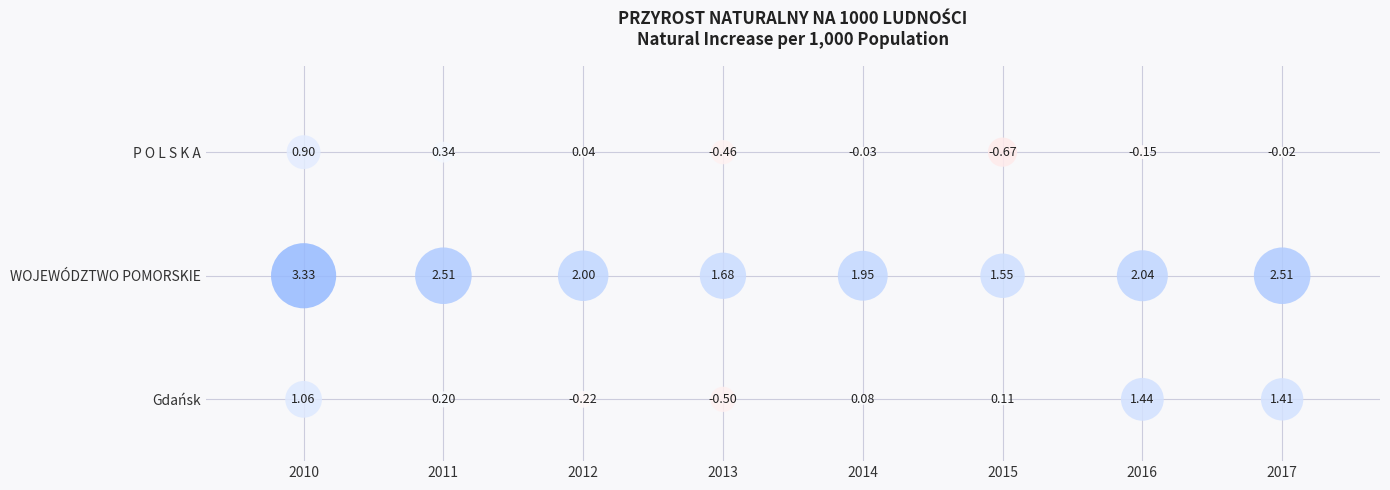

What is the highest value of the P O L S K A series?

0.9